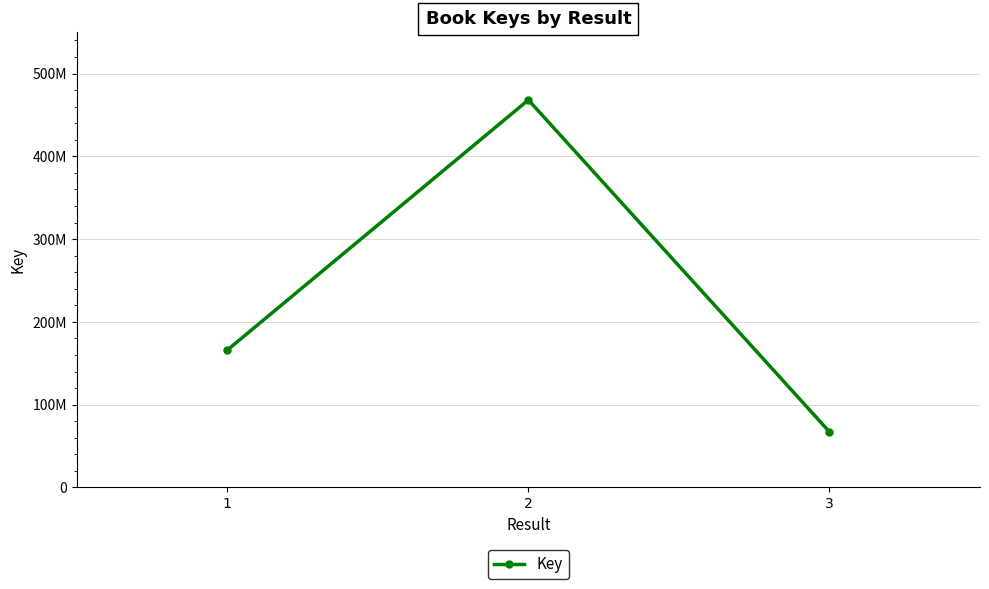

Is this an area chart (filled region under the line)?

No